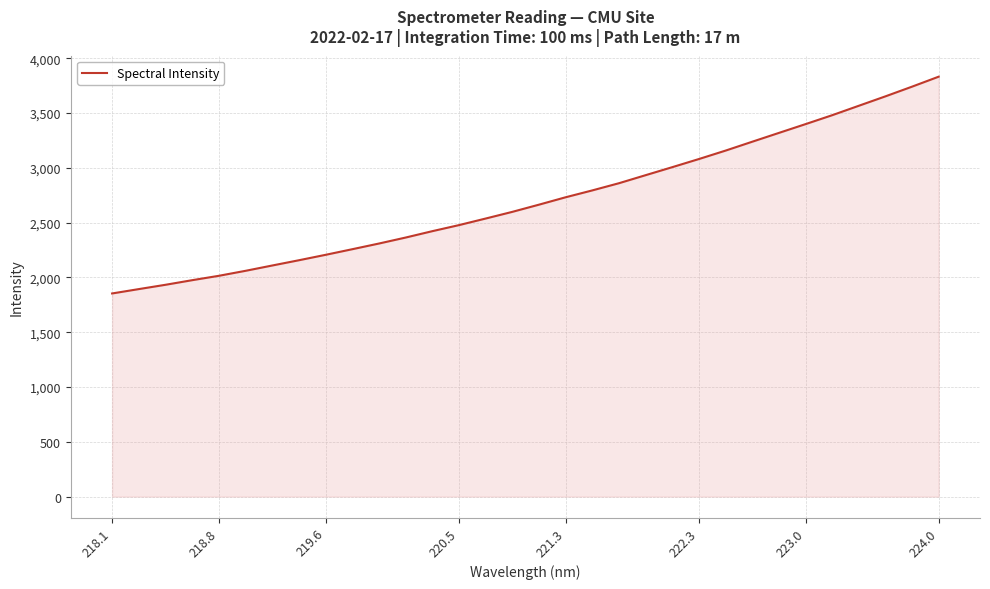

What is the difference between the maximum and minimum values?

1978.0